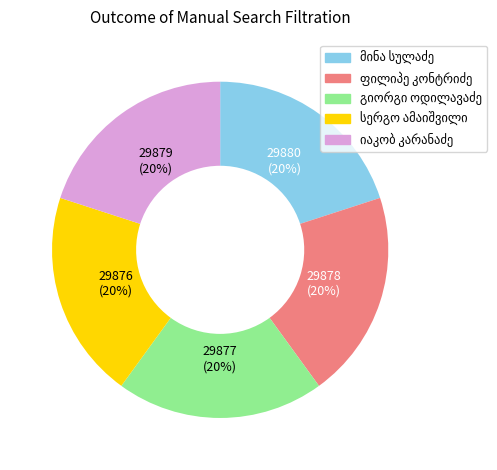

To the nearest percent, what is the average slice percentage?

20%